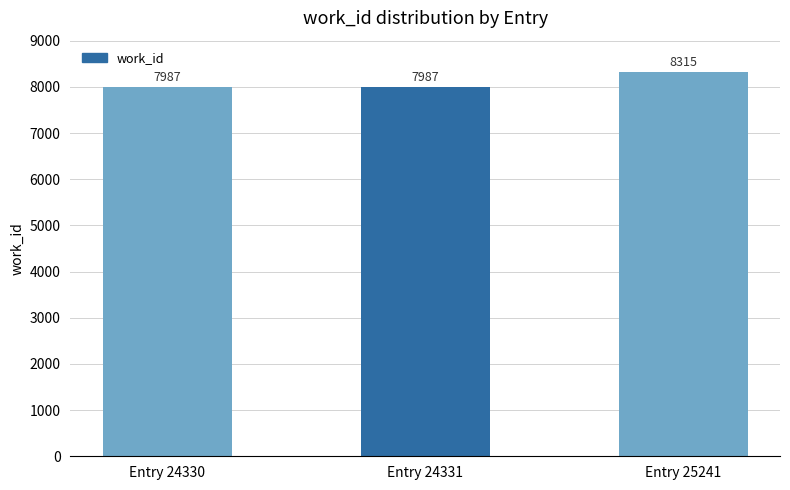

Which label corresponds to the largest value in the chart?

Entry 25241